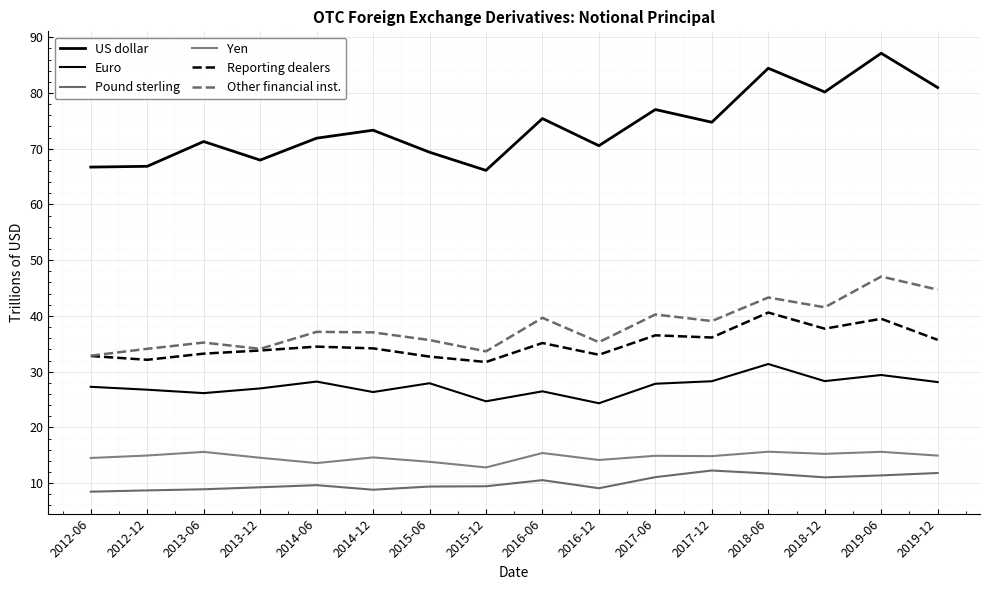

At which label is Reporting dealers closest to 36?

2017-12